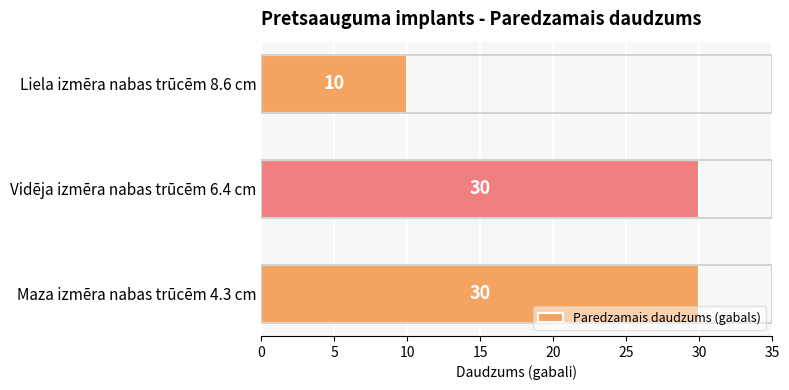

Does the chart contain any negative values?

No